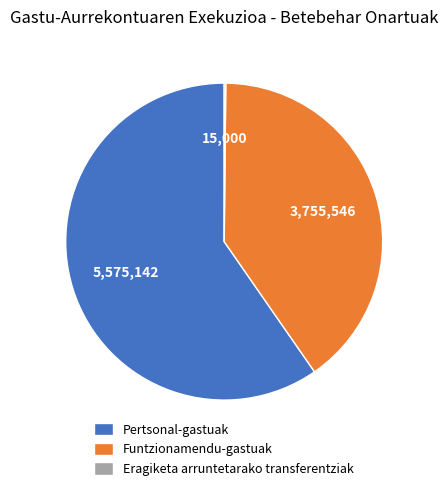

Approximately how many times larger is the value at Funtzionamendu-gastuak compared to Pertsonal-gastuak?

0.7